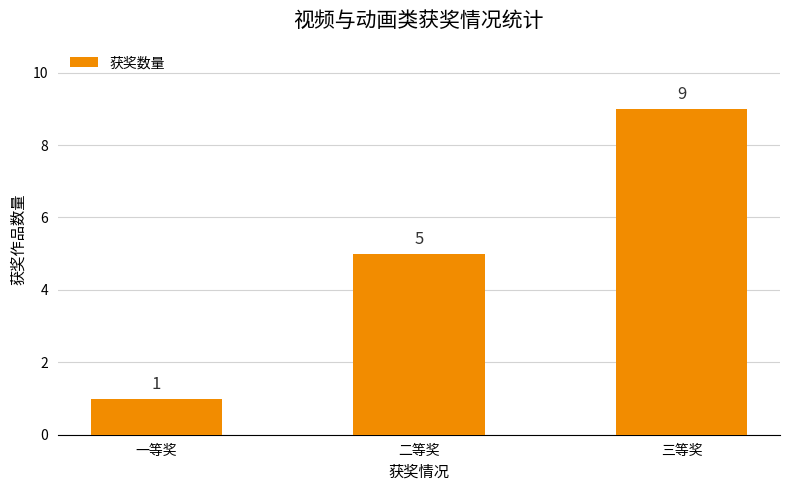

True or false: the data shows 5 at 二等奖.

True